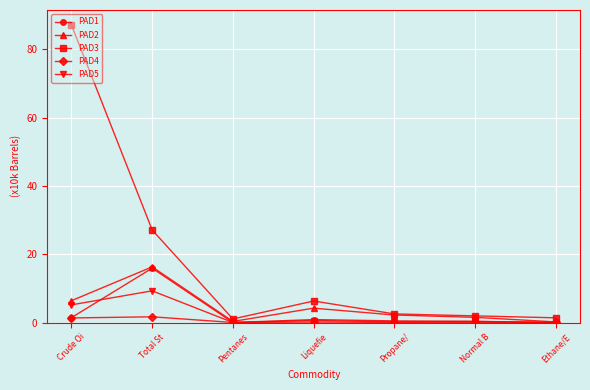

What is the sum of all PAD4 values?

3.3